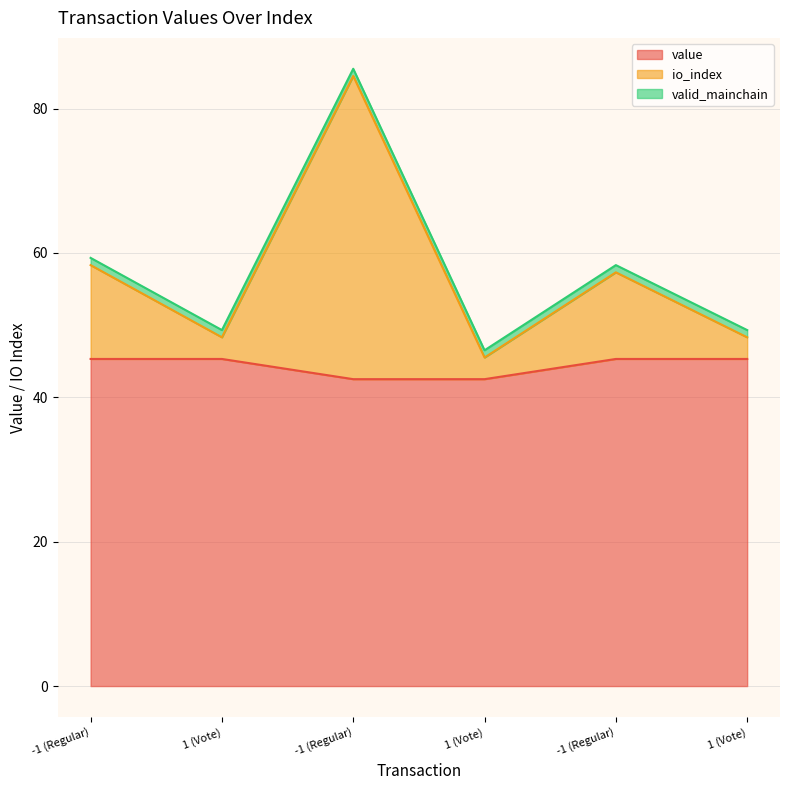

Which series changed the most between -1 (Regular) and 1 (Vote)?

io_index